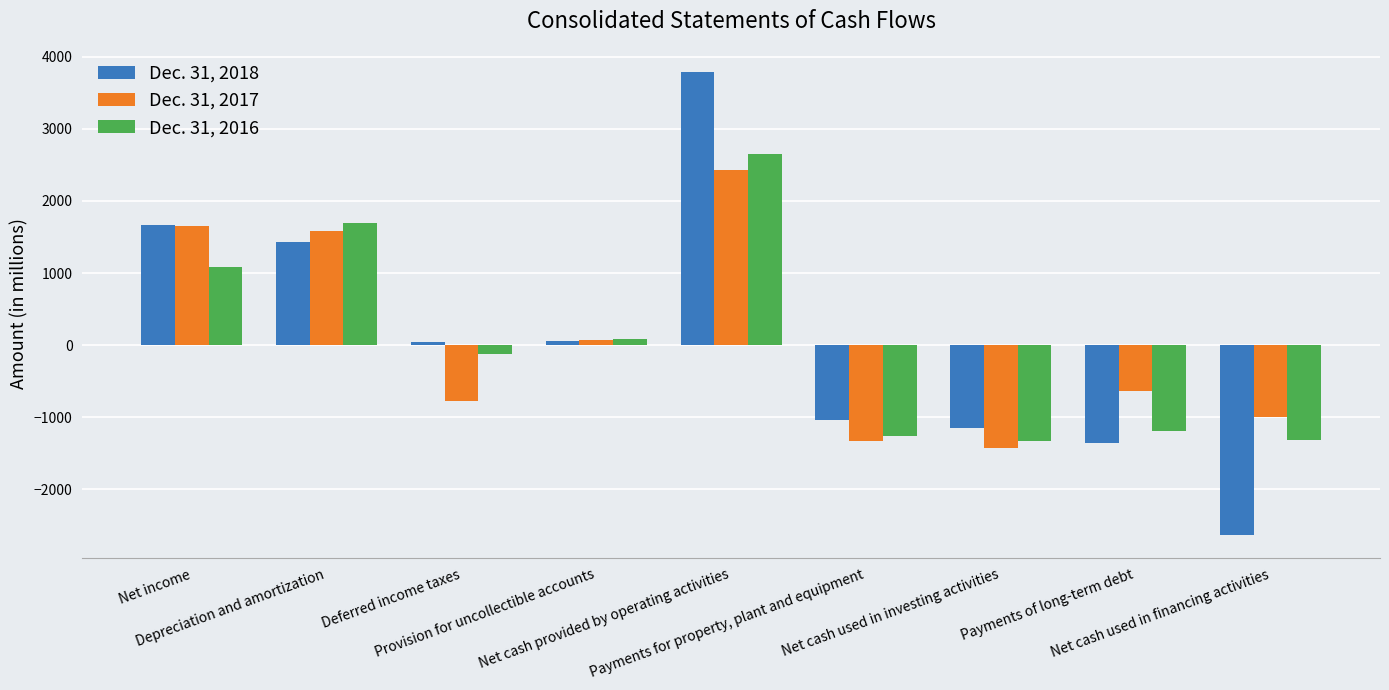

What value does the Dec. 31, 2017 series have at Net cash used in financing activities?

-1003